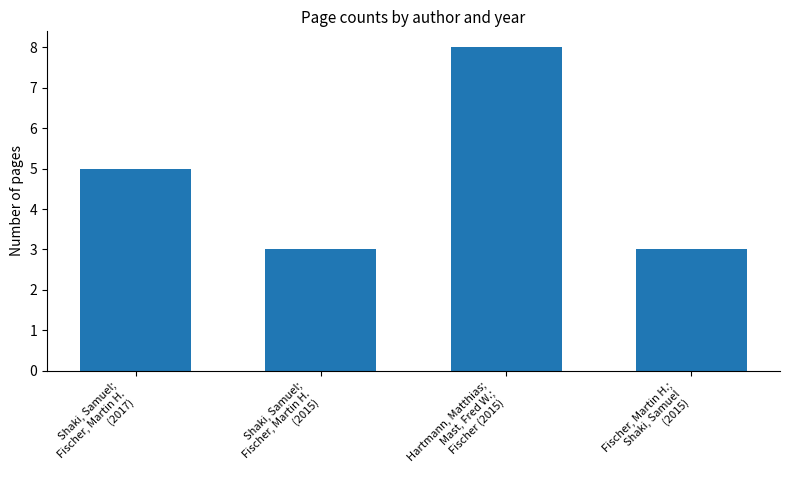

Which label corresponds to the largest value in the chart?

Hartmann, Matthias;
Mast, Fred W.;
Fischer (2015)